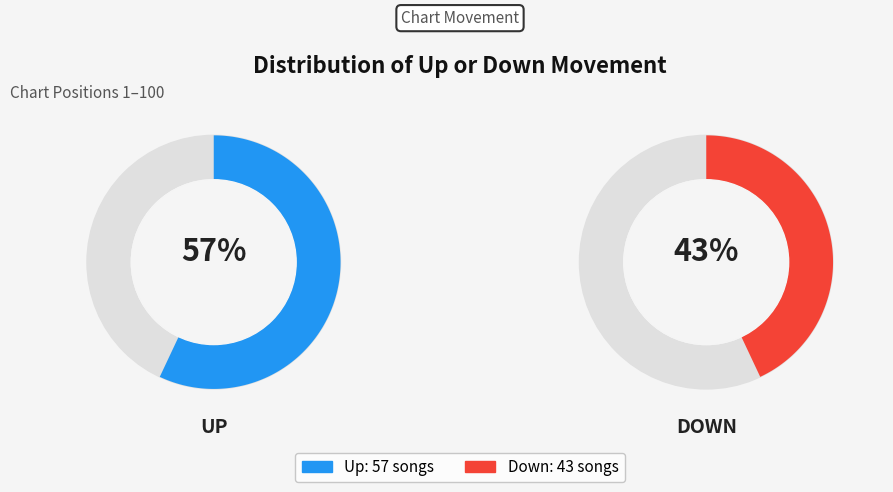

Is it true that up is 67% of the pie?

False